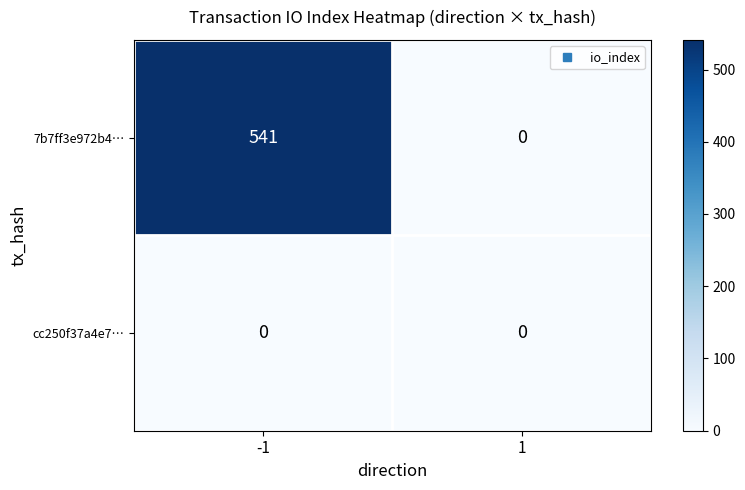

Is it true that 7b7ff3e972b4… equals 0 at 1?

True